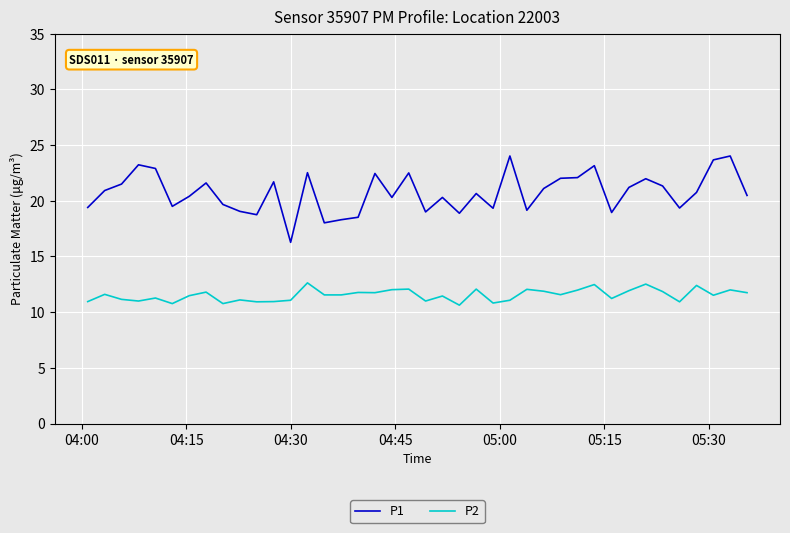

Does the chart display data point markers on the line(s)?

No